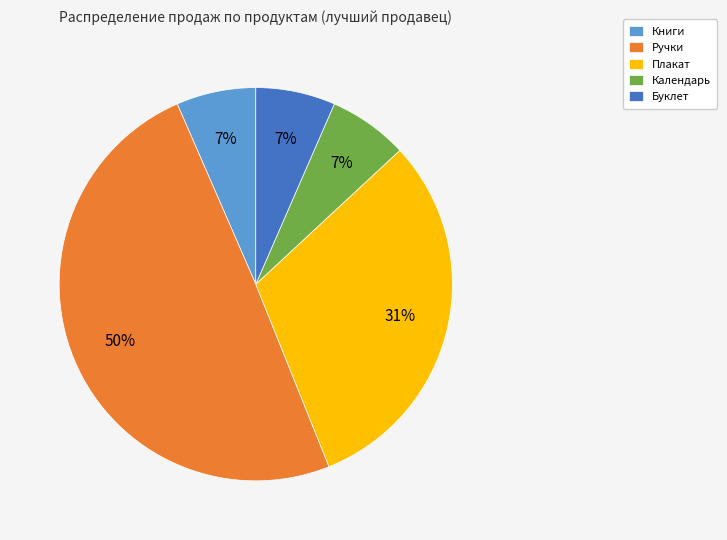

Combined, do Ручки and Календарь account for over 50%?

Yes